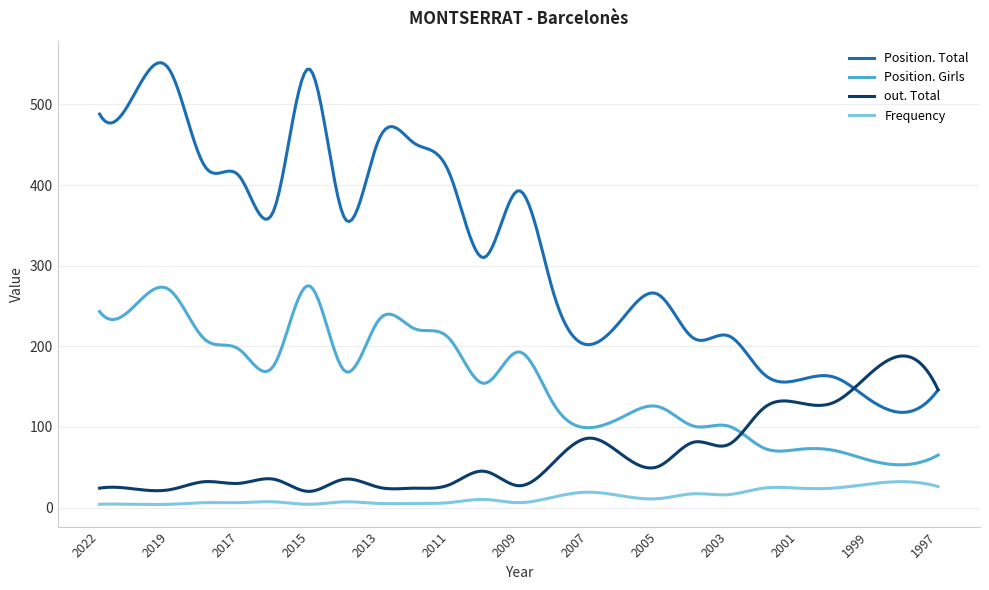

True or false: Frequency and out. Total cross at least once.

False